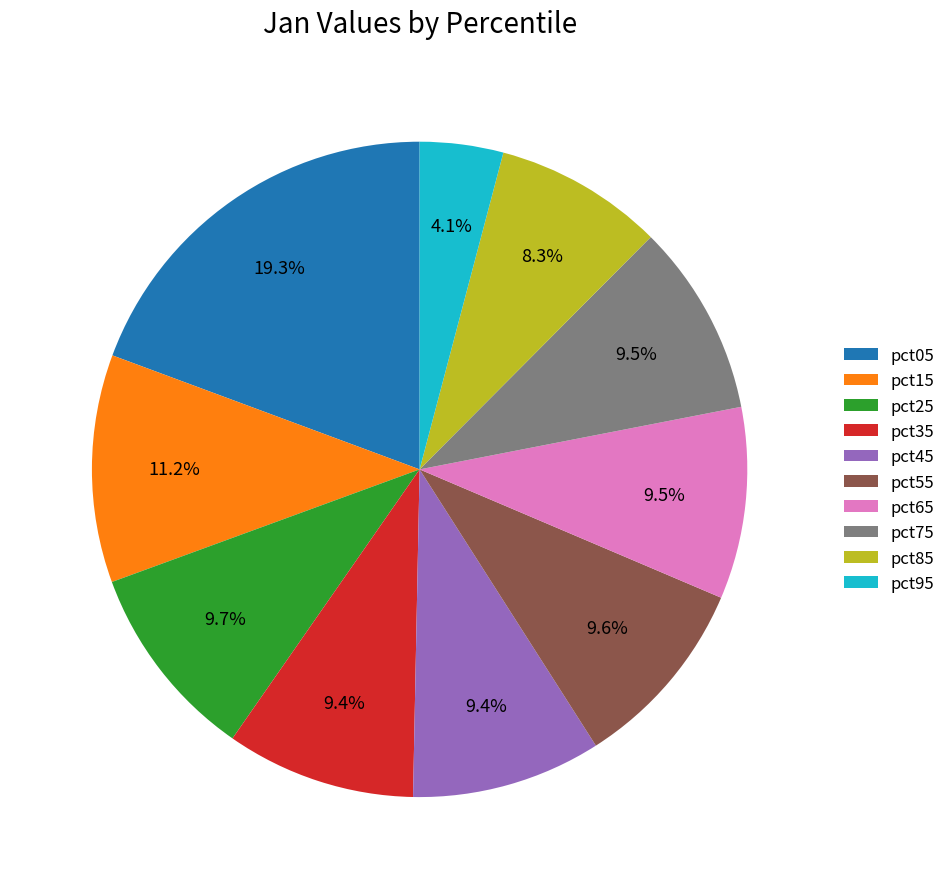

Combined, do pct35 and pct15 account for over 50%?

No